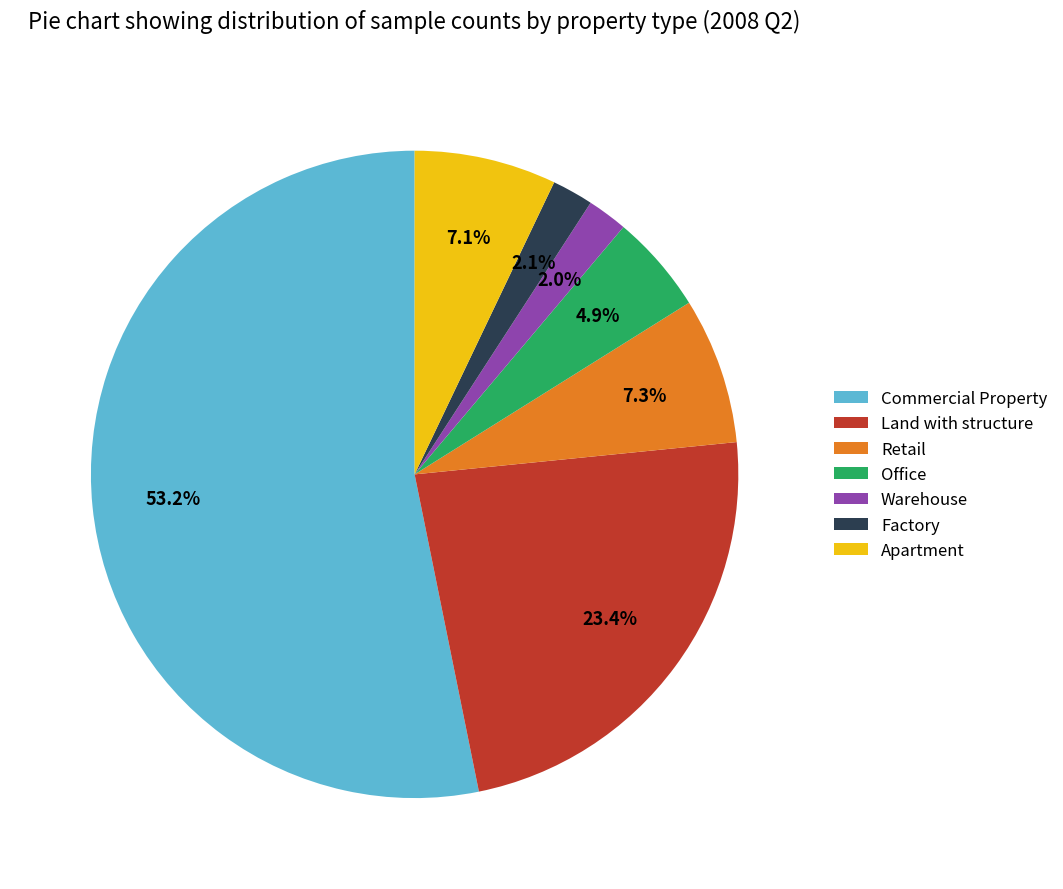

Between Office and Apartment, which is larger?

Apartment